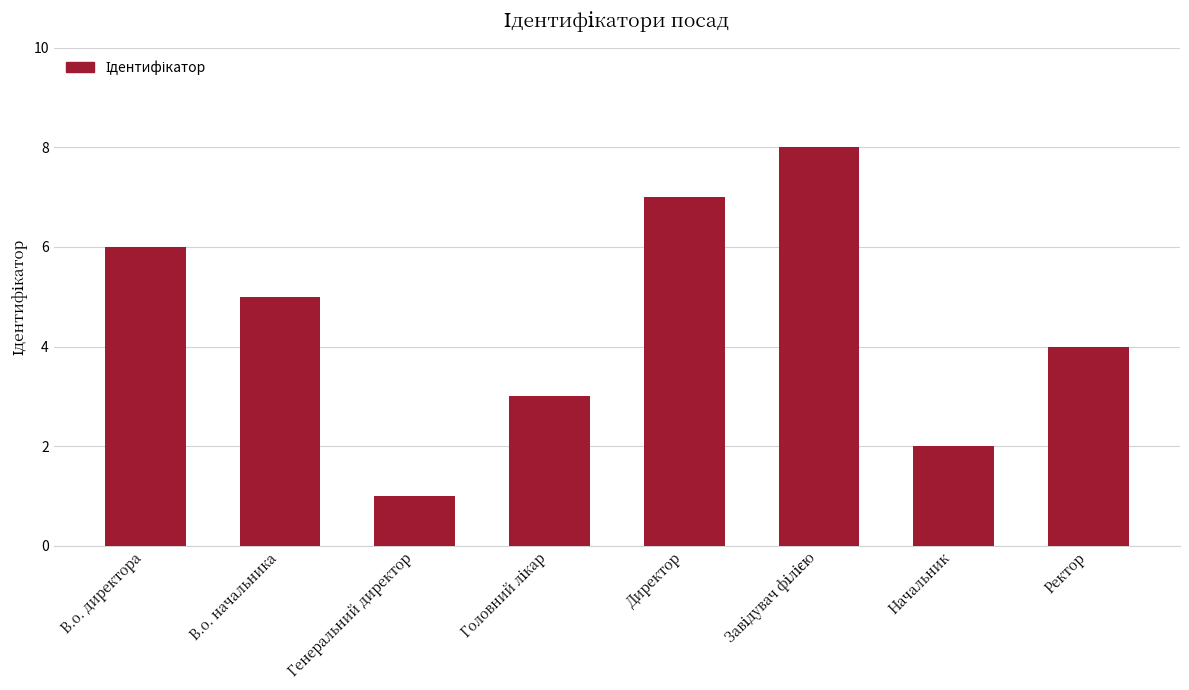

What is the change in value from В.о. начальника to Генеральний директор?

-4